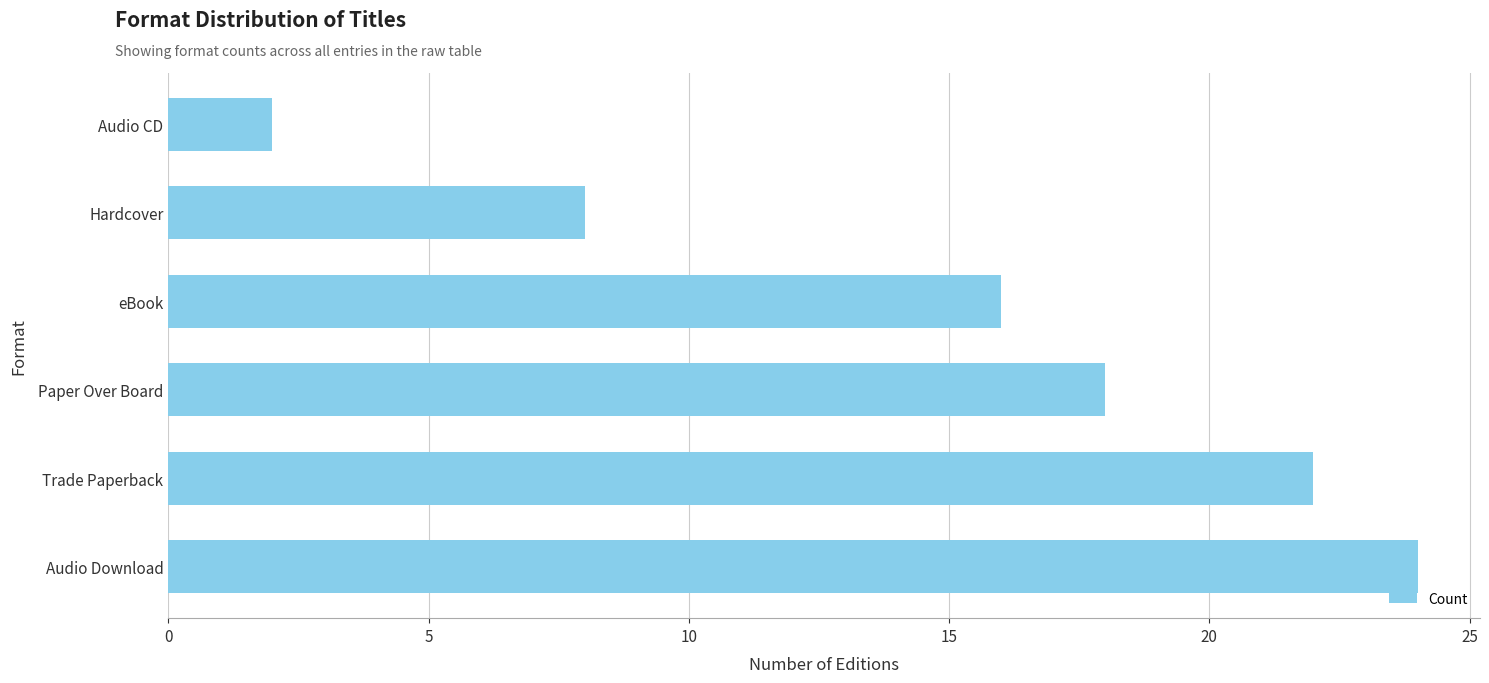

At which label is the value closest to 13?

eBook